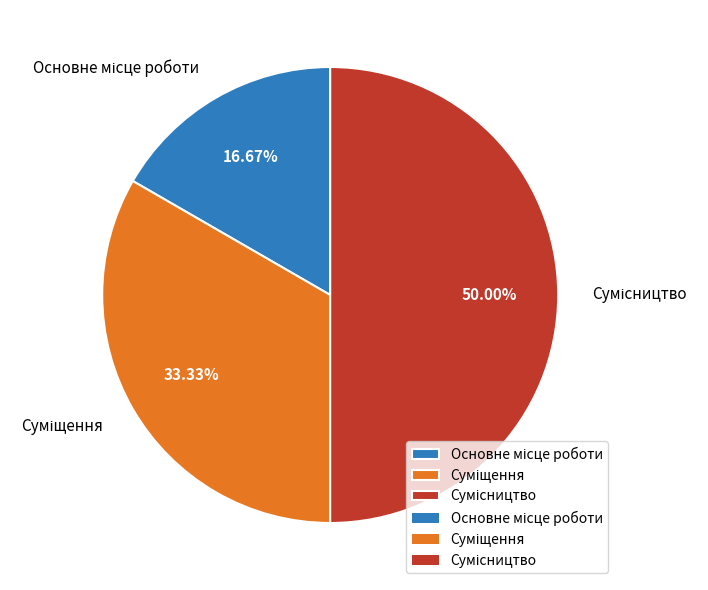

Which slice is the smallest?

Основне місце роботи